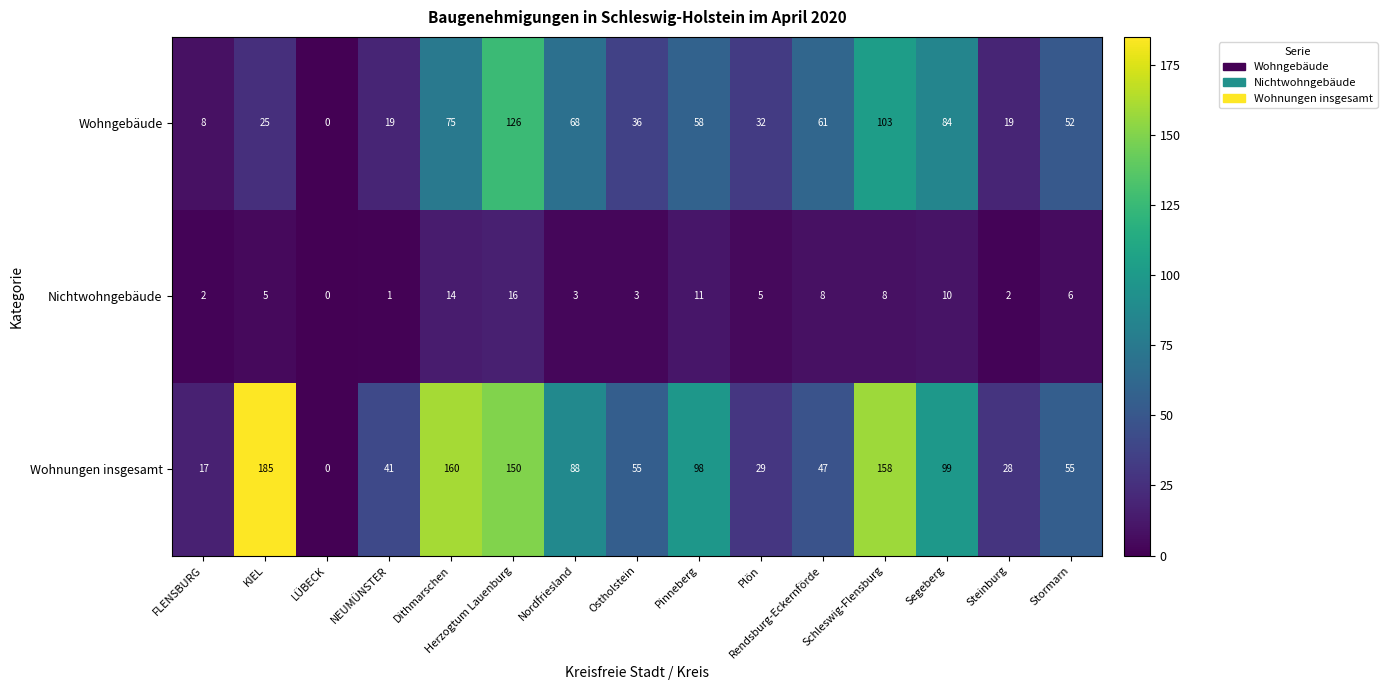

Rank the series by their average value, from lowest to highest.

Nichtwohngebäude, Wohngebäude, Wohnungen insgesamt